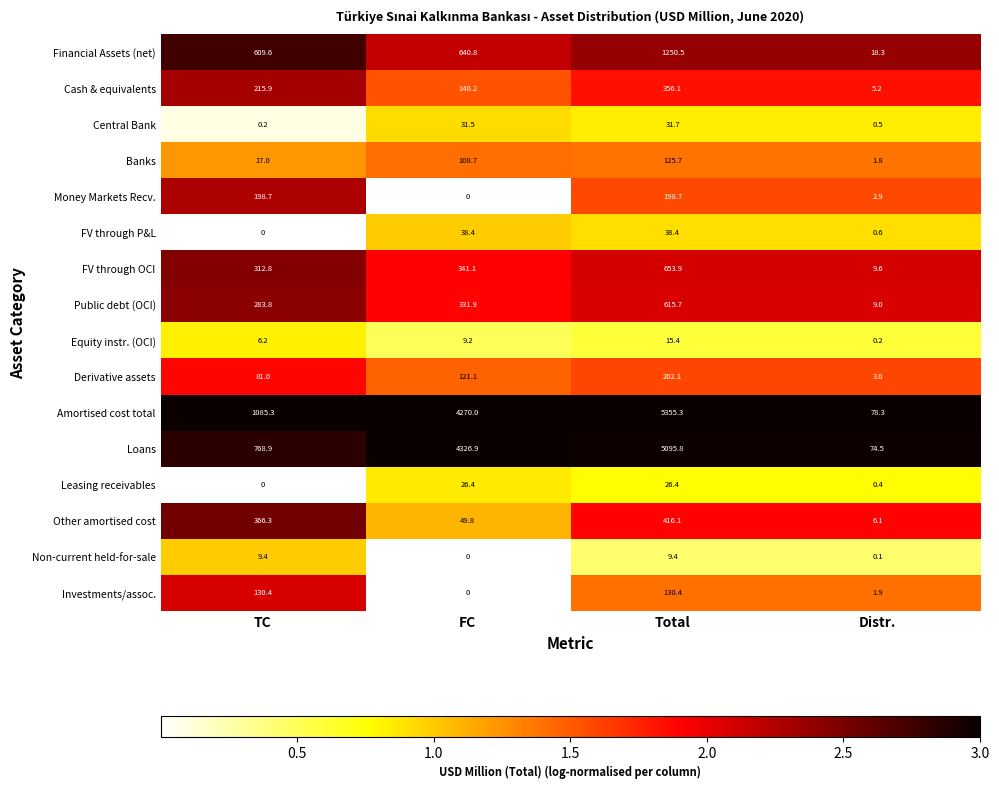

What is the average value of the Equity instr. (OCI) series?

7.8